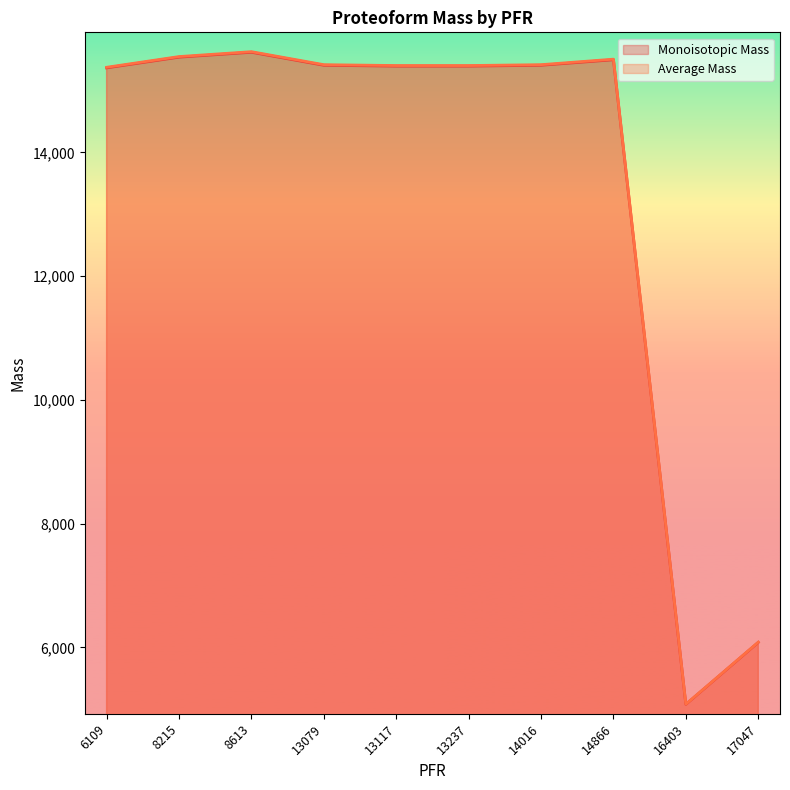

Does the chart display data point markers on the line(s)?

No